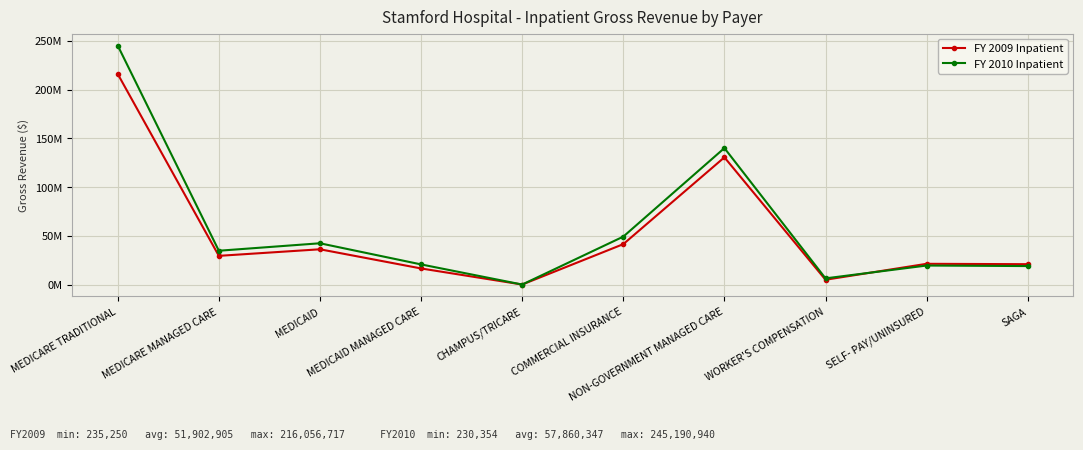

Is the value of FY 2010 Inpatient at CHAMPUS/TRICARE greater than the value of FY 2009 Inpatient at MEDICARE MANAGED CARE?

No